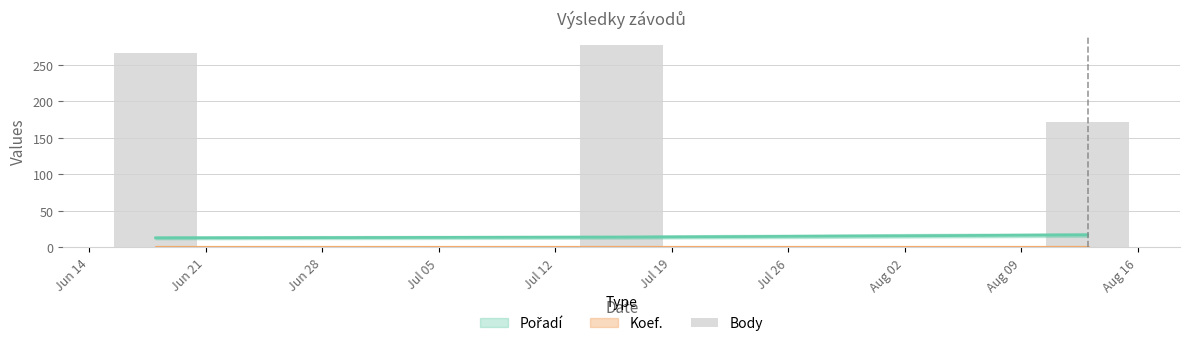

Which category has the lowest value across all series?

Jun 28